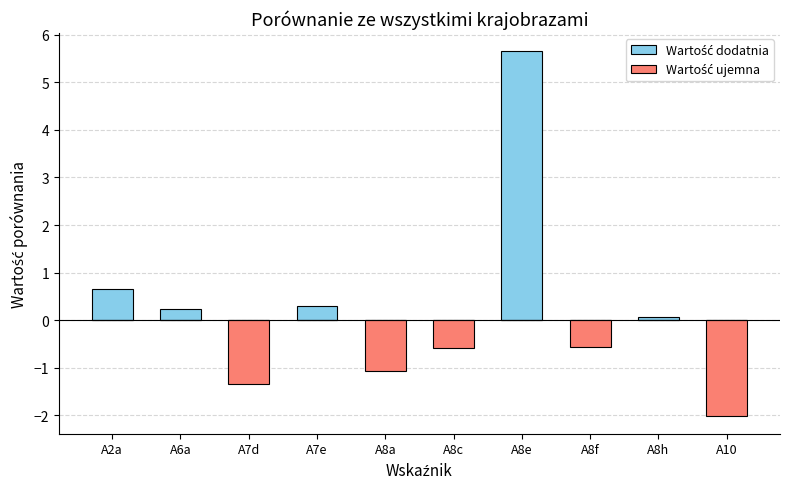

Which label corresponds to the largest value in the chart?

A8e